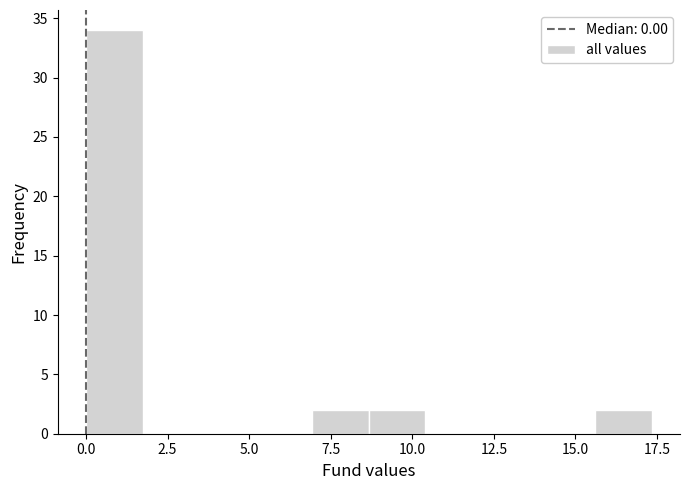

Around what value on the x-axis is the tallest bar? Give the approximate position of its centre, as read against the axis.

1.0